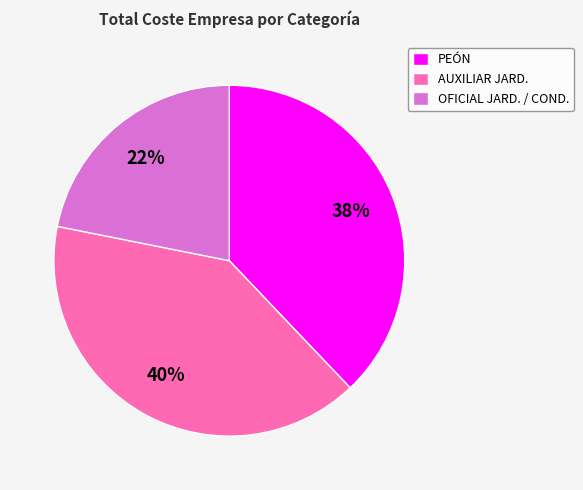

What is the ratio of the value at PEÓN to the value at AUXILIAR JARD.?

0.9